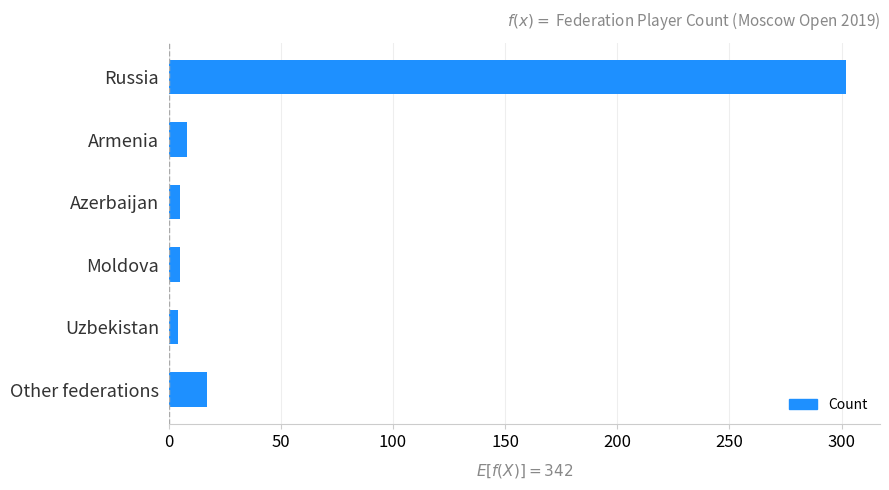

The value at Russia is 302. True or false?

True